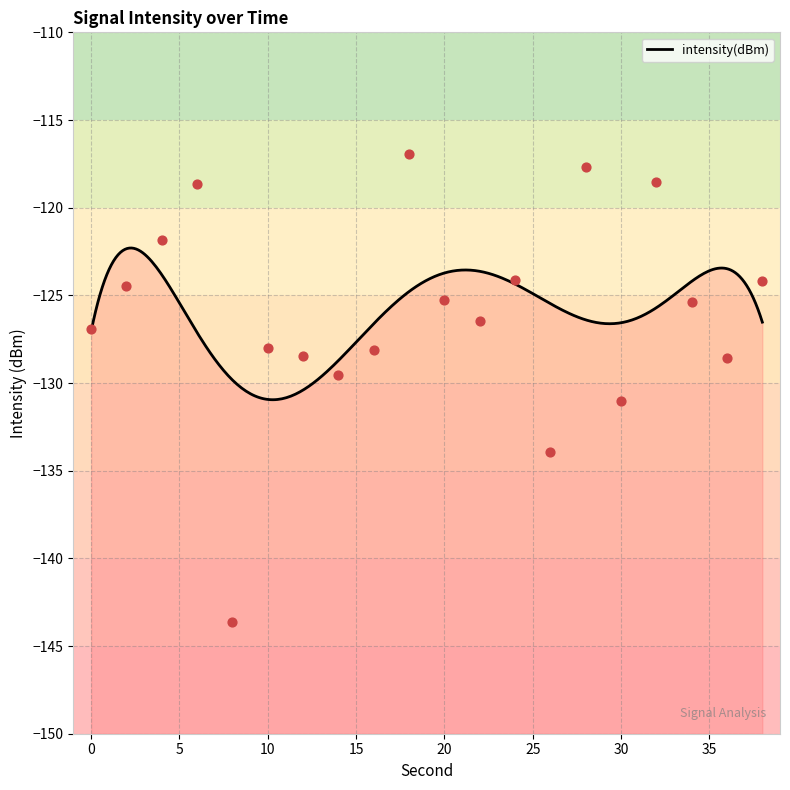

What is the change in value from 10 to 22?

+1.5